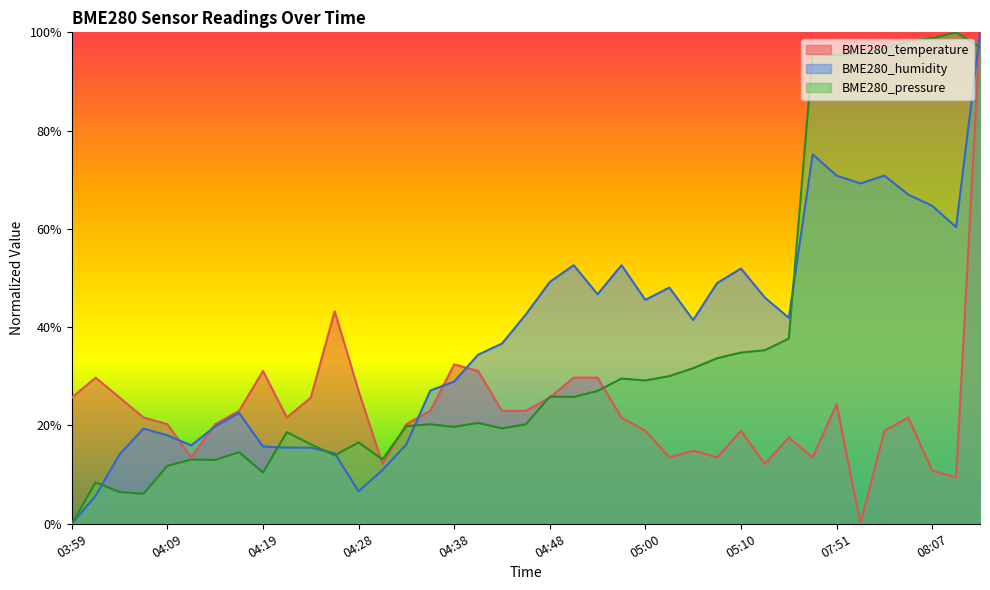

True or false: BME280_humidity has a value of 60.4 at 08:09.

True